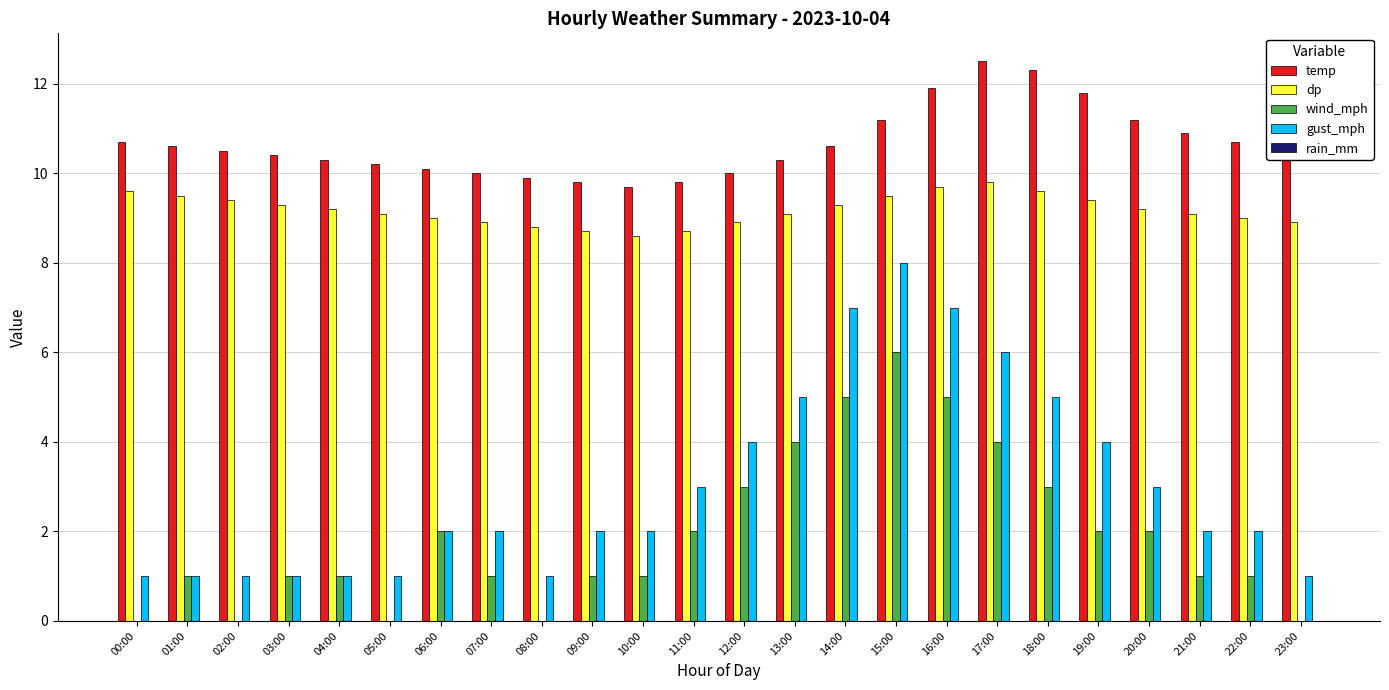

What is the sum of all temp values?

255.9